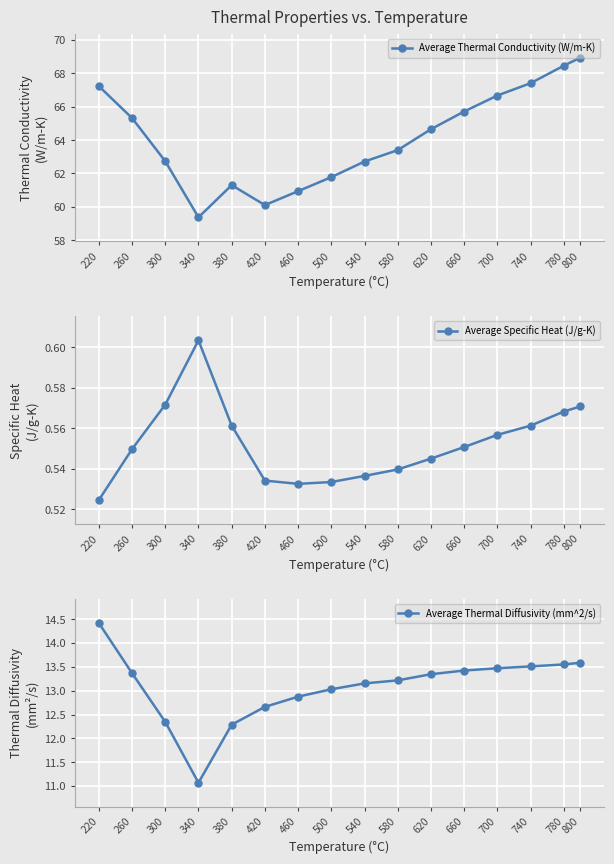

Reading left to right, list all the values displayed in this chart.

Average Thermal Conductivity (W/m-K): 67.2	65.3	62.7	59.4	61.3	60.1	60.9	61.8	62.7	63.4	64.7	65.7	66.7	67.4	68.4	68.9
Average Specific Heat (J/g-K): 0.5	0.5	0.6	0.6	0.6	0.5	0.5	0.5	0.5	0.5	0.5	0.6	0.6	0.6	0.6	0.6
Average Thermal Diffusivity (mm^2/s): 14.4	13.4	12.3	11.1	12.3	12.7	12.9	13.0	13.2	13.2	13.3	13.4	13.5	13.5	13.6	13.6